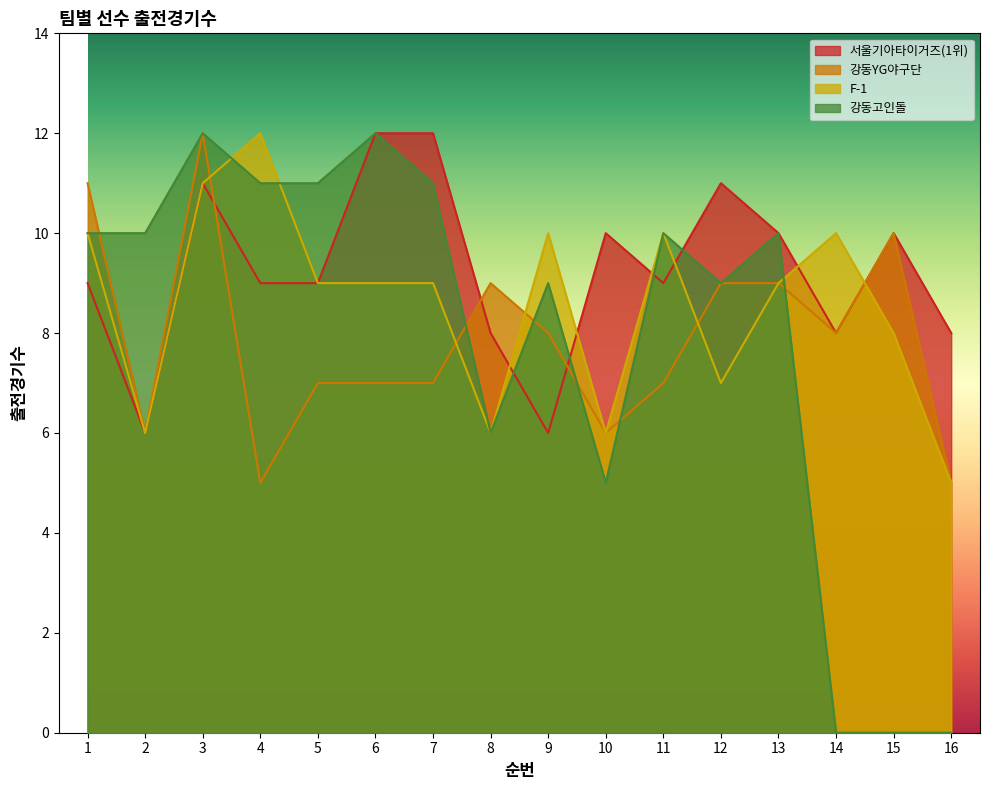

Reading left to right, extract all data points from this chart.

서울기아타이거즈(1위): 1=9	2=6	3=11	4=9	5=9	6=12	7=12	8=8	9=6	10=10	11=9	12=11	13=10	14=8	15=10	16=8
강동YG야구단: 1=11	2=6	3=12	4=5	5=7	6=7	7=7	8=9	9=8	10=6	11=7	12=9	13=9	14=8	15=10	16=5
F-1: 1=10	2=6	3=11	4=12	5=9	6=9	7=9	8=6	9=10	10=6	11=10	12=7	13=9	14=10	15=8	16=5
강동고인돌: 1=10	2=10	3=12	4=11	5=11	6=12	7=11	8=6	9=9	10=5	11=10	12=9	13=10	14=0	15=0	16=0